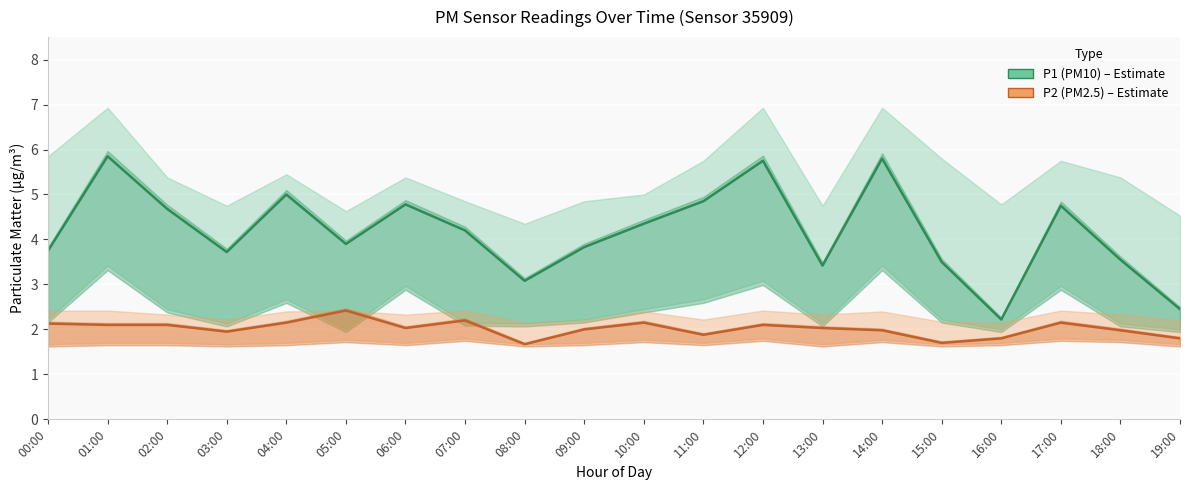

True or false: P1 (PM10) and P2 (PM2.5) intersect in this chart.

False